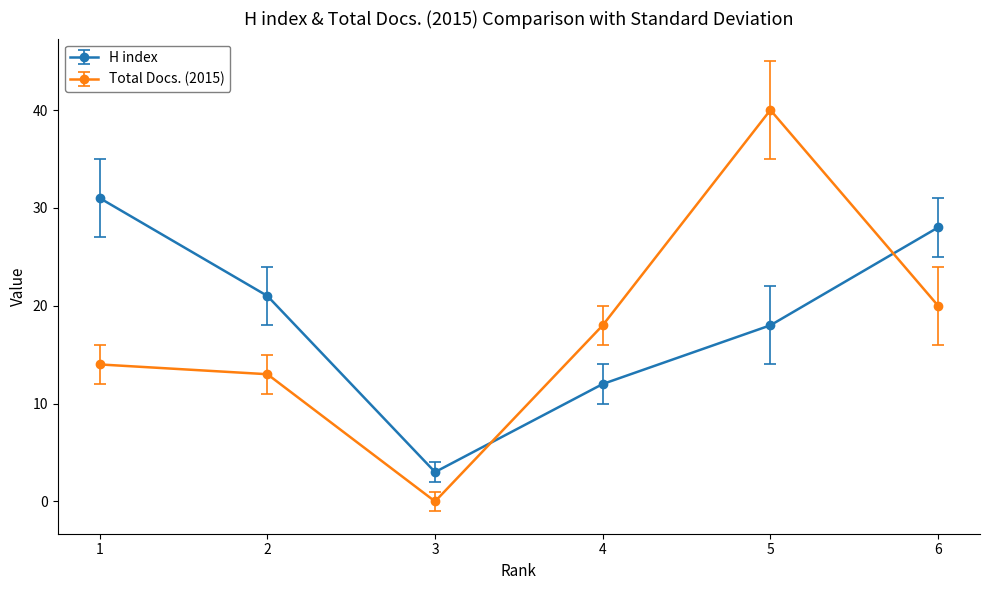

True or false: Total Docs. (2015) has a value of 60 at 5.

False